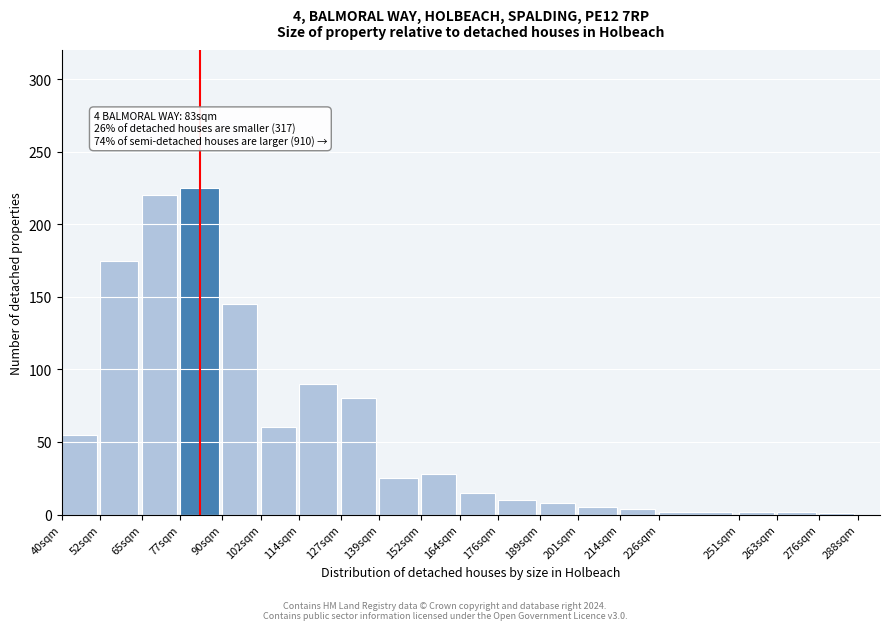

What is the greatest value displayed?

225